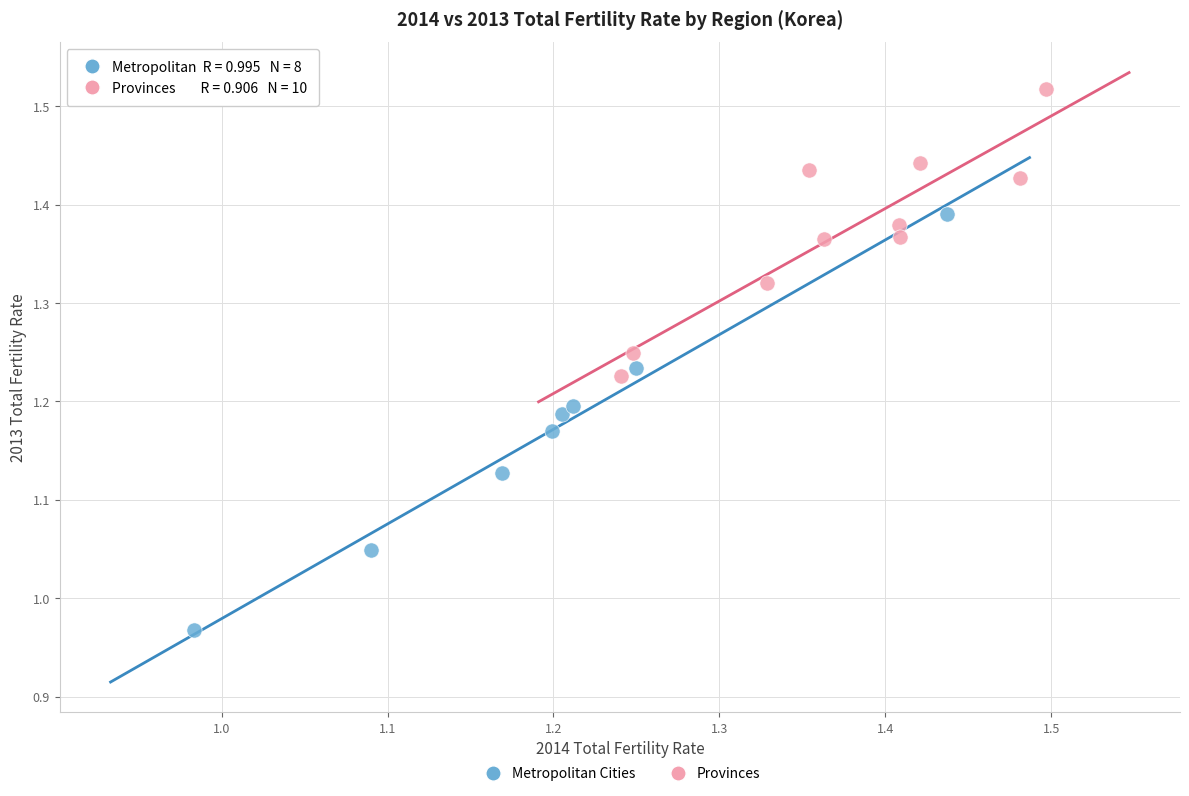

Which series reaches the maximum Y coordinate?

Provinces